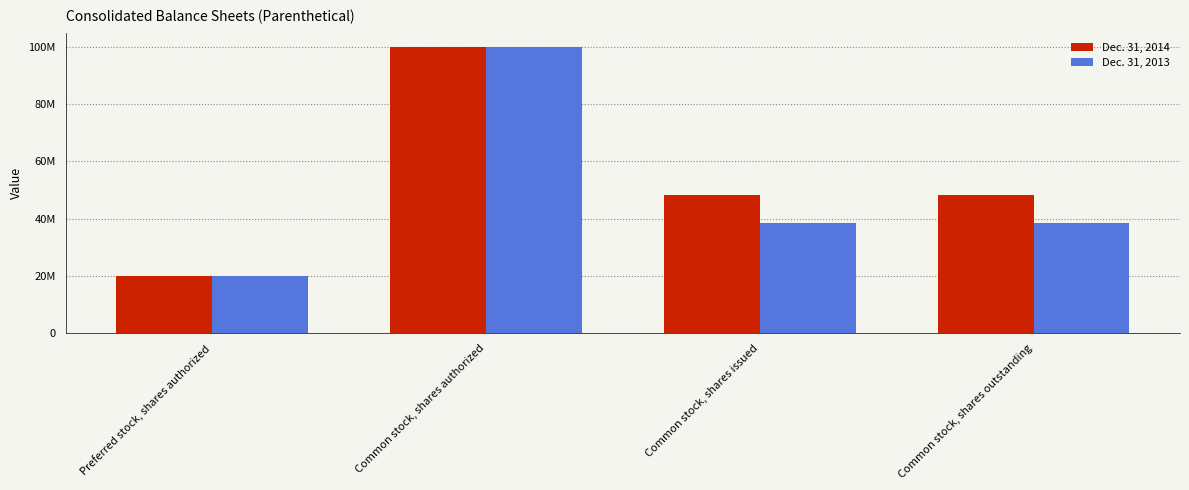

At Common stock, shares issued, list the series in order from smallest to largest.

Dec. 31, 2013, Dec. 31, 2014